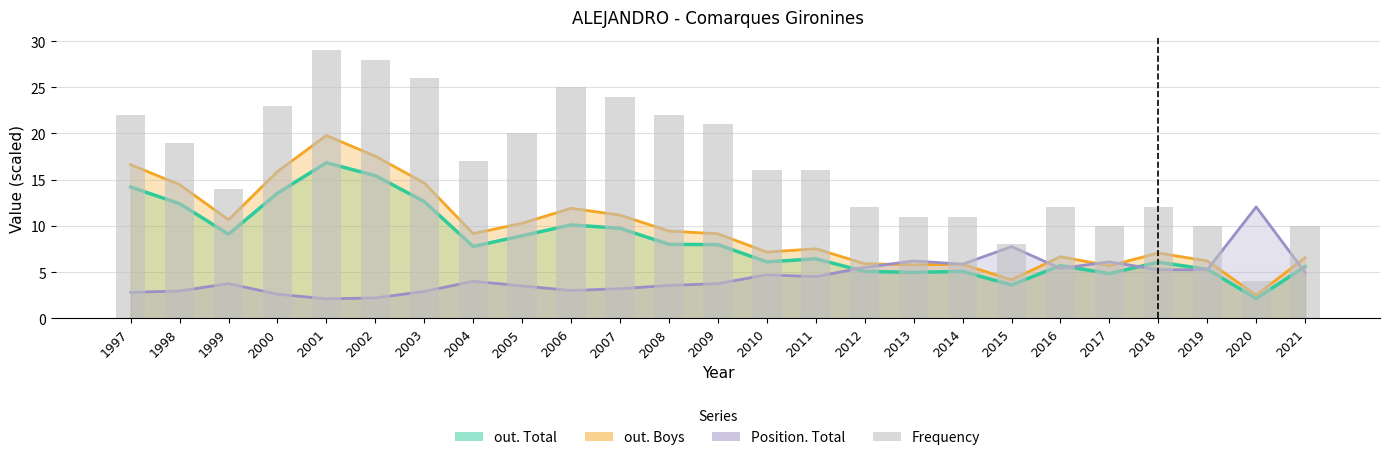

Are the bars grouped side by side (vs. stacked)?

No